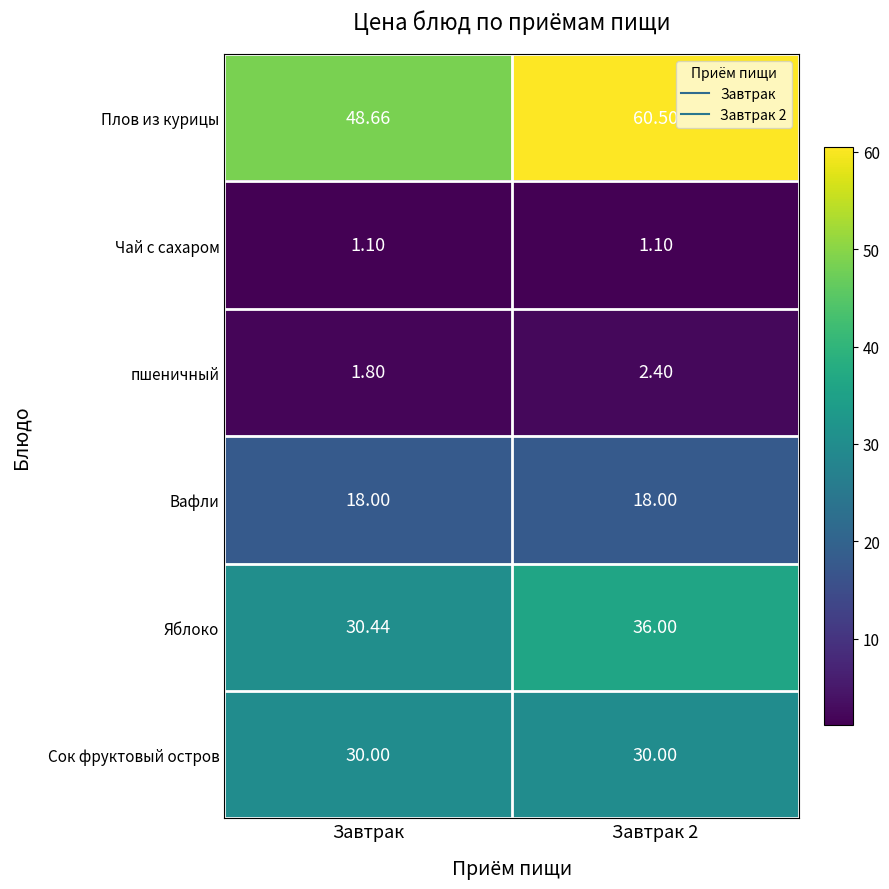

Which series changed the most between Завтрак and Завтрак 2?

Плов из курицы